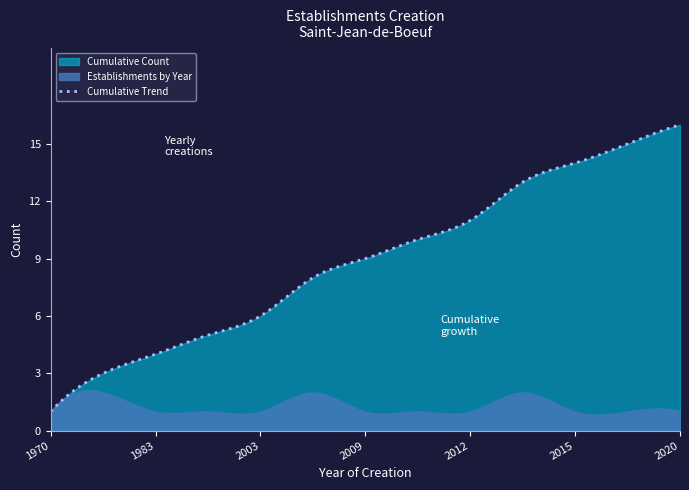

Rank the series by their maximum value, from highest to lowest.

Cumulative Count, Establishments by Year